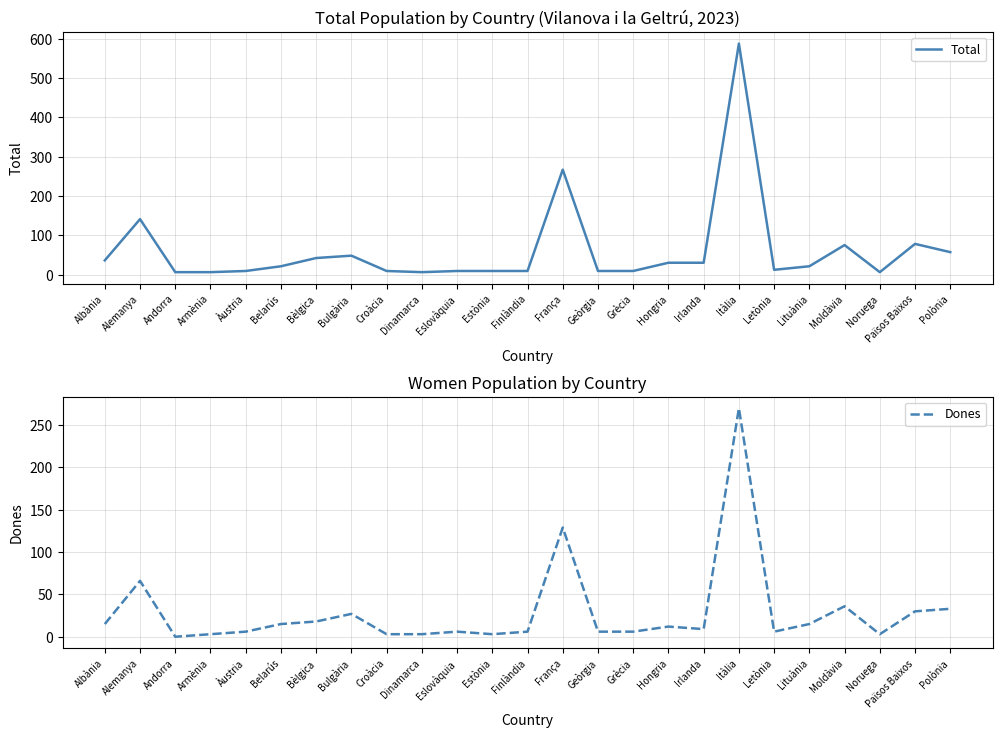

True or false: Total and Dones cross at least once.

False